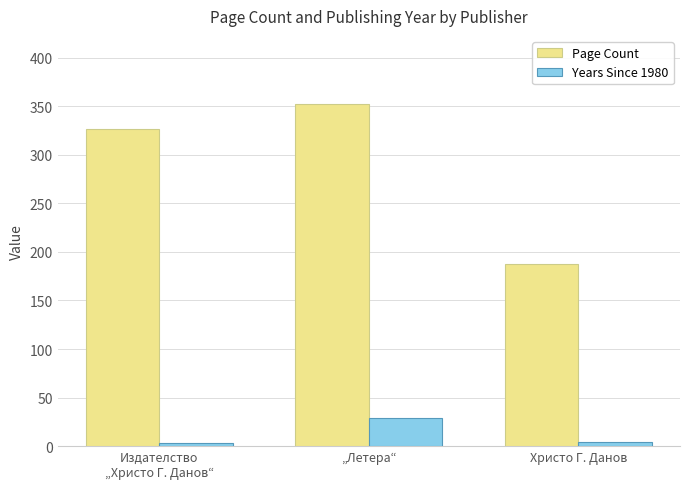

Which series has the largest range (max minus min)?

Page Count